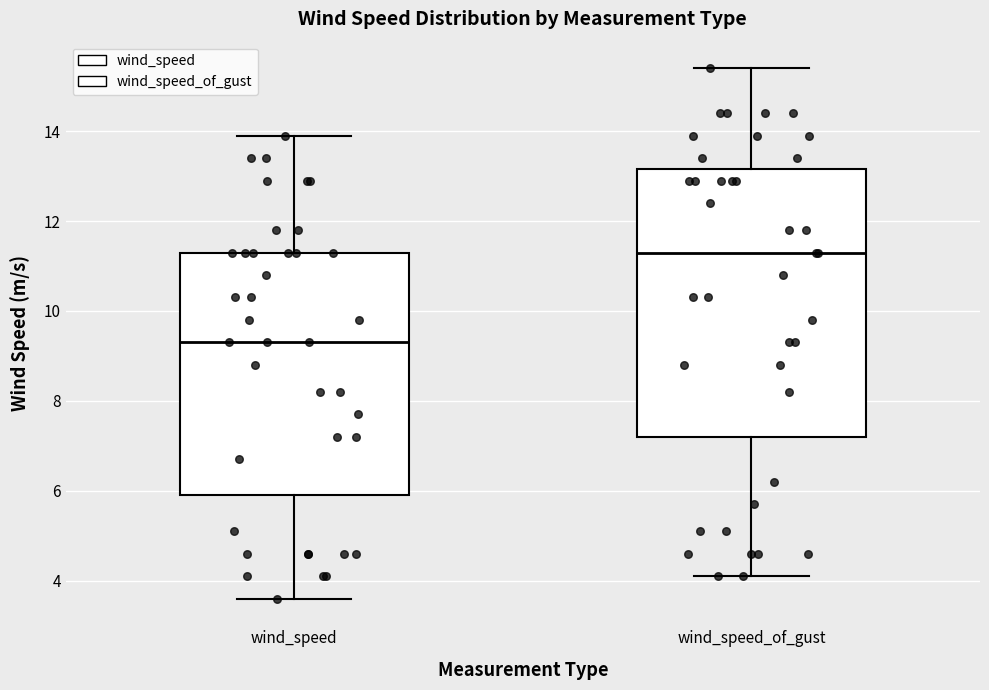

Comparing the boxes themselves (not the whiskers), which one is the tallest?

wind_speed_of_gust